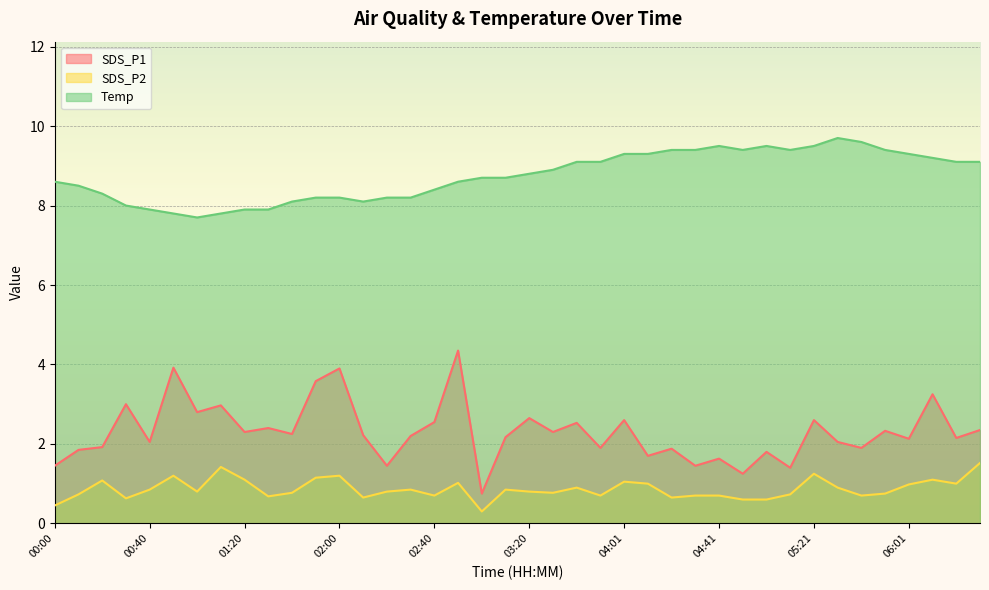

How many lines are shown in the chart?

3